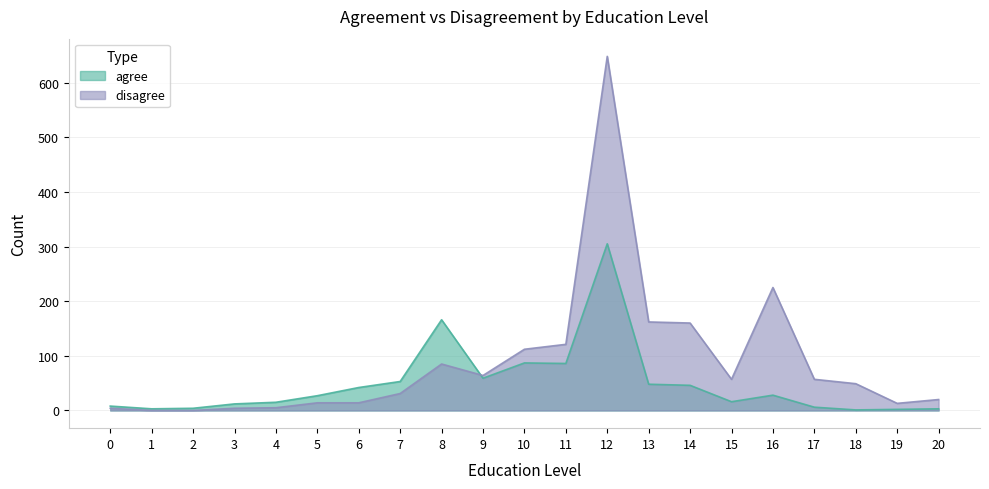

Which series has the largest total across all categories?

disagree